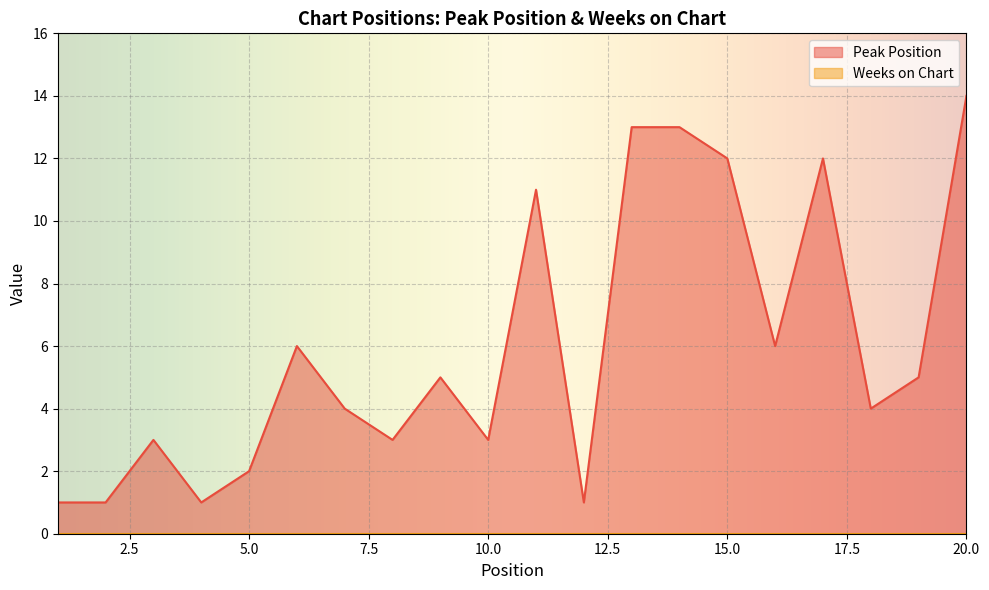

What is the change in value from 4 to 17?

+11